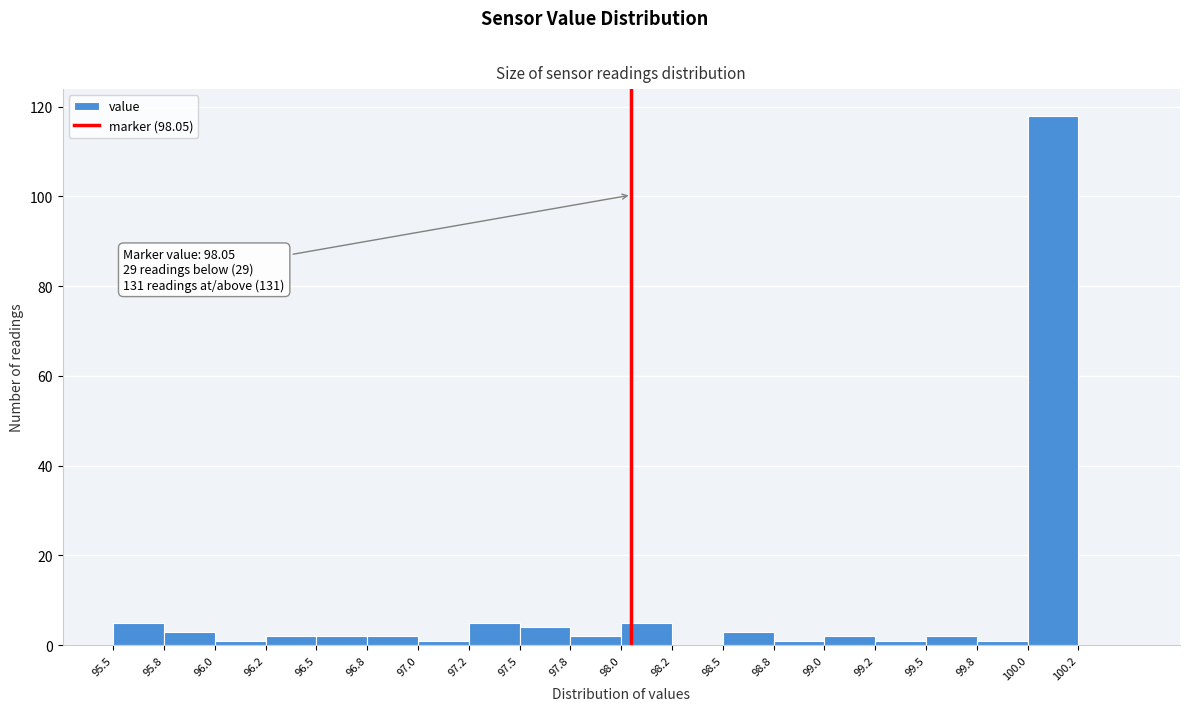

Which range on the x-axis has the tallest bar?

100.00 to 100.25